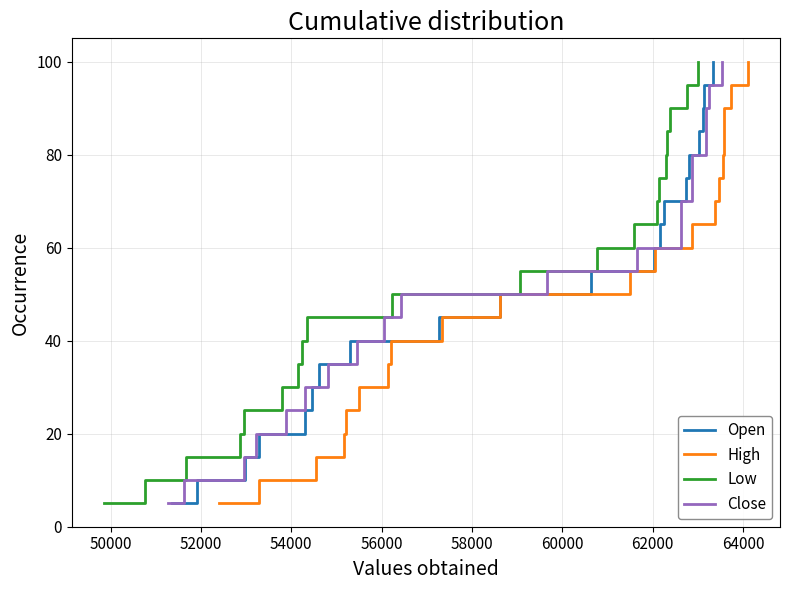

Reading left to right, list all the values displayed in this chart.

Open: 5.0	10.0	15.0	20.0	25.0	30.0	35.0	40.0	45.0	50.0	55.0	60.0	65.0	70.0	75.0	80.0	85.0	90.0	95.0	100.0
High: 5.0	10.0	15.0	20.0	25.0	30.0	35.0	40.0	45.0	50.0	55.0	60.0	65.0	70.0	75.0	80.0	85.0	90.0	95.0	100.0
Low: 5.0	10.0	15.0	20.0	25.0	30.0	35.0	40.0	45.0	50.0	55.0	60.0	65.0	70.0	75.0	80.0	85.0	90.0	95.0	100.0
Close: 5.0	10.0	15.0	20.0	25.0	30.0	35.0	40.0	45.0	50.0	55.0	60.0	65.0	70.0	75.0	80.0	85.0	90.0	95.0	100.0